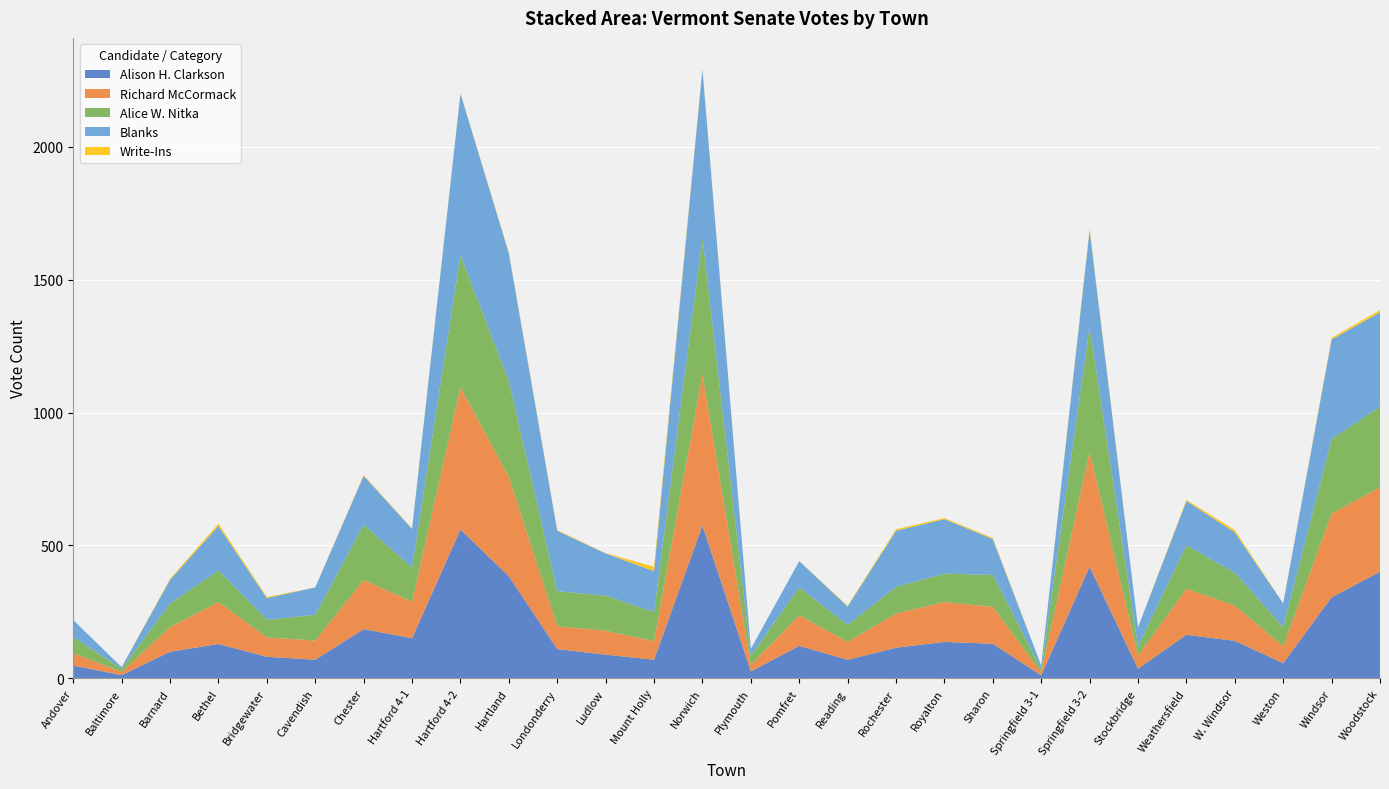

Reading left to right, extract all data points from this chart.

Alison H. Clarkson: Andover=48	Baltimore=12	Barnard=100	Bethel=129	Bridgewater=81	Cavendish=70	Chester=185	Hartford 4-1=151	Hartford 4-2=560	Hartland=384	Londonderry=110	Ludlow=89	Mount Holly=70	Norwich=575	Plymouth=26	Pomfret=122	Reading=70	Rochester=115	Royalton=137	Sharon=130	Springfield 3-1=11	Springfield 3-2=420	Stockbridge=36	Weathersfield=164	W. Windsor=141	Weston=57	Windsor=305	Woodstock=401
Richard McCormack: Andover=47	Baltimore=12	Barnard=93	Bethel=158	Bridgewater=73	Cavendish=72	Chester=185	Hartford 4-1=137	Hartford 4-2=535	Hartland=373	Londonderry=86	Ludlow=90	Mount Holly=70	Norwich=570	Plymouth=25	Pomfret=115	Reading=67	Rochester=129	Royalton=150	Sharon=139	Springfield 3-1=11	Springfield 3-2=433	Stockbridge=49	Weathersfield=173	W. Windsor=133	Weston=63	Windsor=315	Woodstock=318
Alice W. Nitka: Andover=60	Baltimore=12	Barnard=88	Bethel=119	Bridgewater=66	Cavendish=97	Chester=208	Hartford 4-1=129	Hartford 4-2=497	Hartland=361	Londonderry=132	Ludlow=132	Mount Holly=109	Norwich=513	Plymouth=34	Pomfret=105	Reading=64	Rochester=100	Royalton=107	Sharon=120	Springfield 3-1=12	Springfield 3-2=469	Stockbridge=35	Weathersfield=164	W. Windsor=123	Weston=72	Windsor=280	Woodstock=303
Blanks: Andover=64	Baltimore=6	Barnard=90	Bethel=167	Bridgewater=82	Cavendish=103	Chester=184	Hartford 4-1=145	Hartford 4-2=608	Hartland=481	Londonderry=227	Ludlow=159	Mount Holly=154	Norwich=634	Plymouth=26	Pomfret=99	Reading=69	Rochester=211	Royalton=205	Sharon=135	Springfield 3-1=14	Springfield 3-2=364	Stockbridge=72	Weathersfield=166	W. Windsor=152	Weston=90	Windsor=375	Woodstock=355
Write-Ins: Andover=0	Baltimore=0	Barnard=4	Bethel=9	Bridgewater=4	Cavendish=0	Chester=3	Hartford 4-1=2	Hartford 4-2=2	Hartland=3	Londonderry=3	Ludlow=1	Mount Holly=17	Norwich=3	Plymouth=0	Pomfret=0	Reading=3	Rochester=6	Royalton=4	Sharon=4	Springfield 3-1=0	Springfield 3-2=6	Stockbridge=0	Weathersfield=5	W. Windsor=9	Weston=0	Windsor=6	Woodstock=9